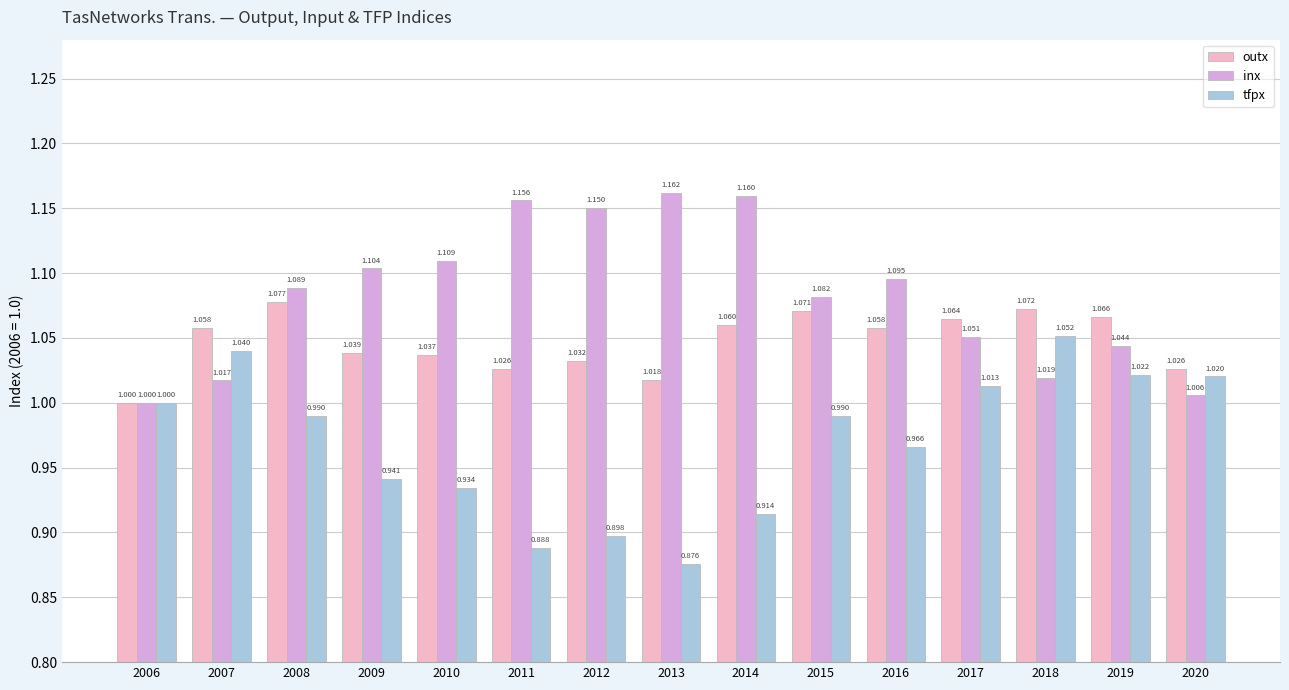

Which series has the largest range (max minus min)?

tfpx